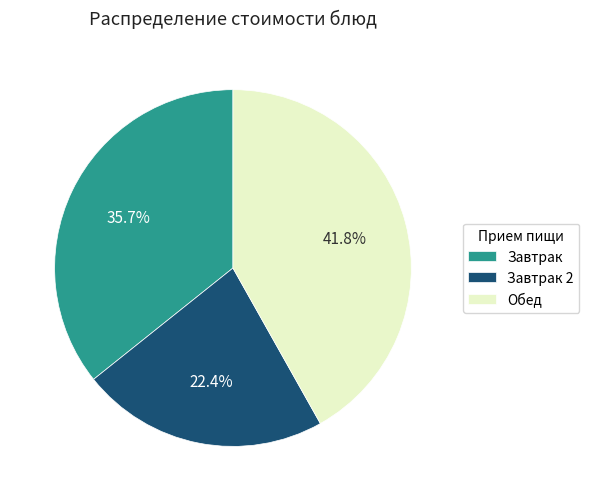

How many segments does this pie chart have?

3